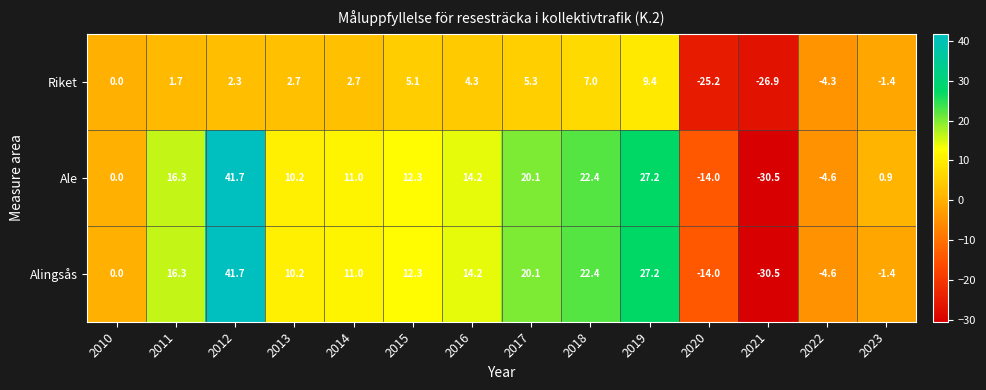

What is the average value of the Alingsås series?

8.9